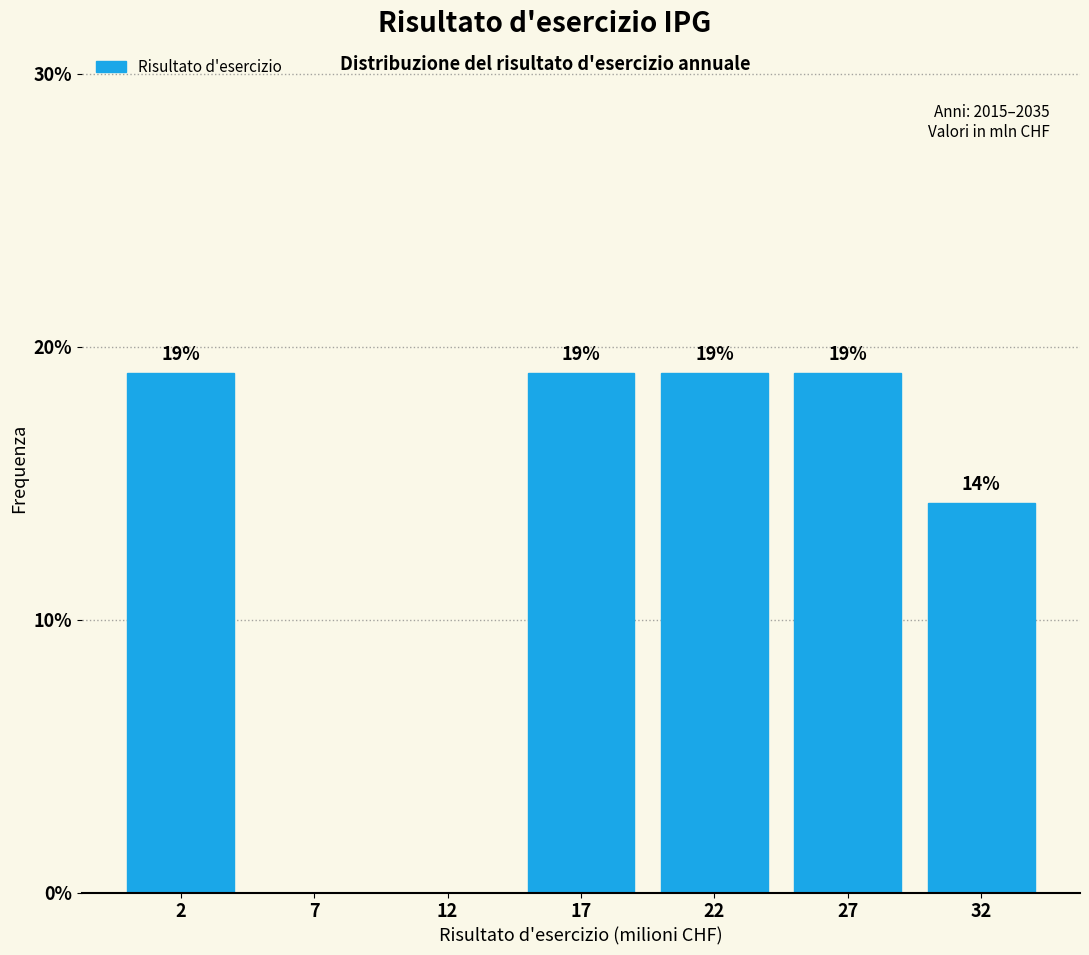

At which label is the value closest to 9?

32